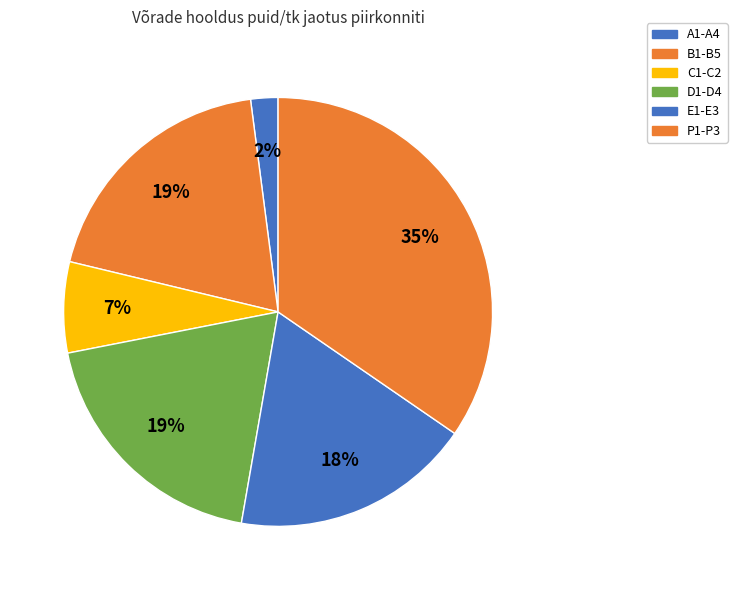

How many slices are in this pie chart?

6